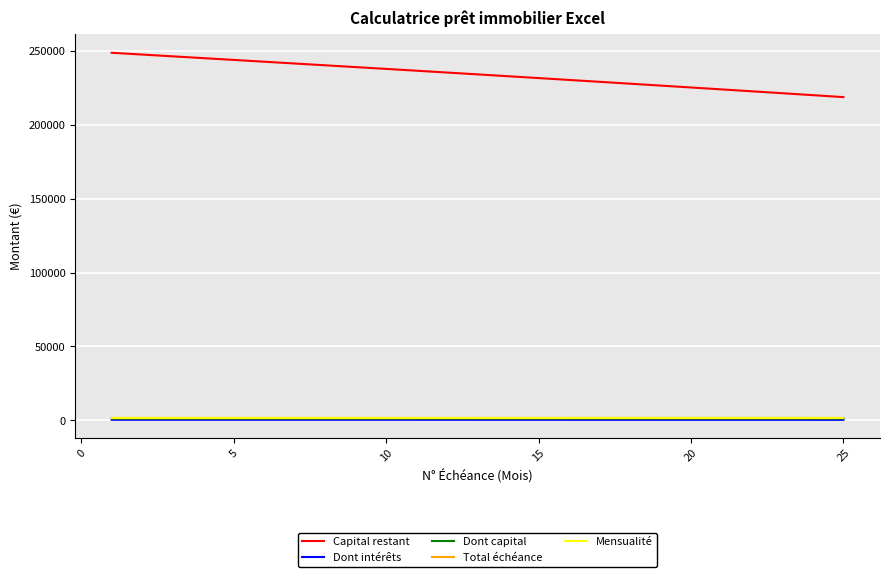

Which series has the widest spread of values?

Capital restant